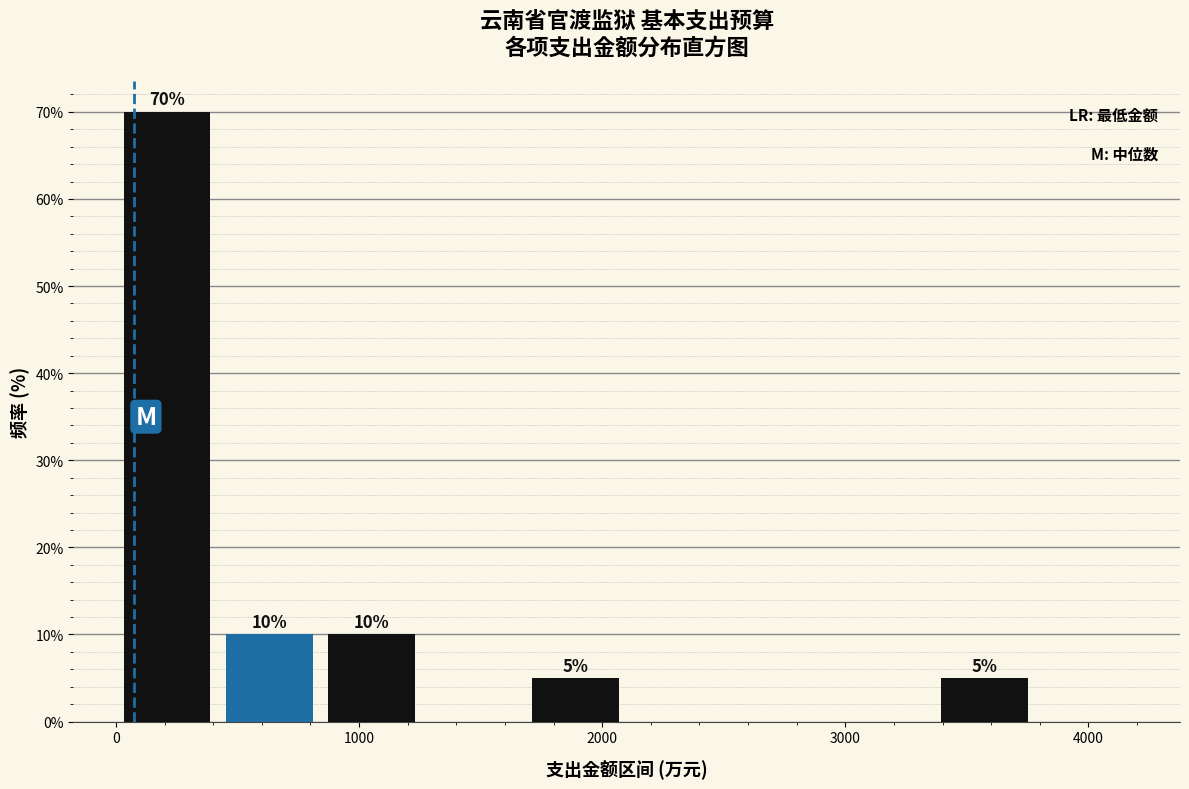

Over which range of the x-axis is the bar tallest?

0 to 400